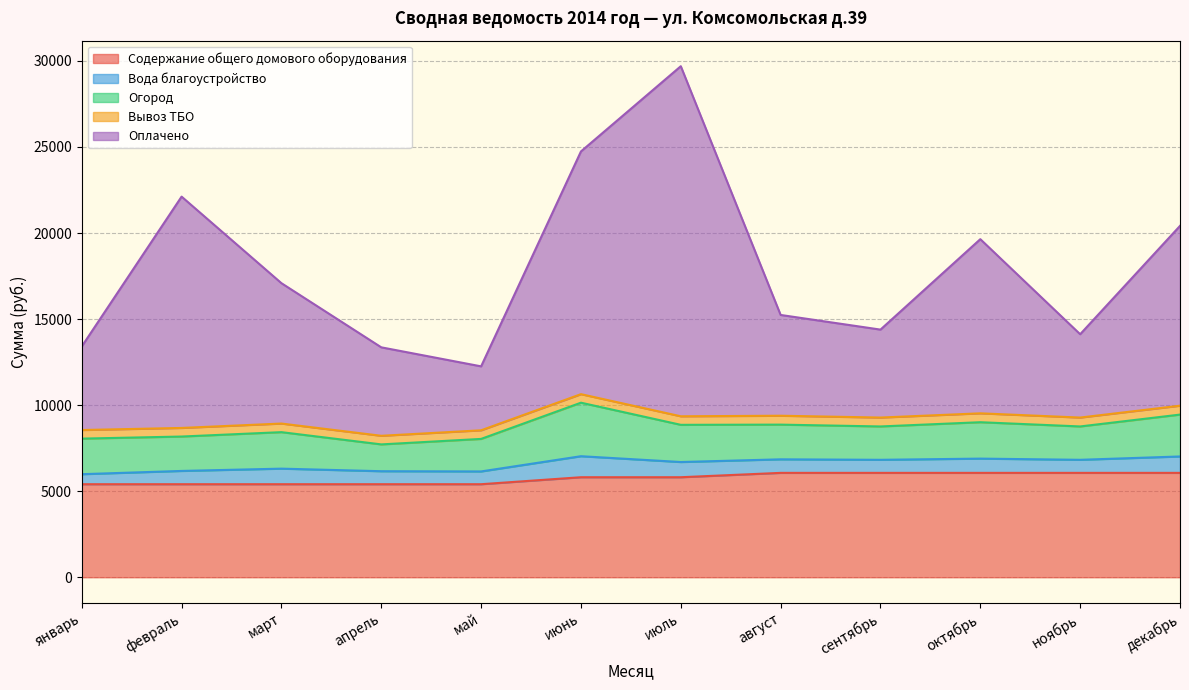

True or false: Оплачено and Содержание общего домового оборудования intersect in this chart.

True